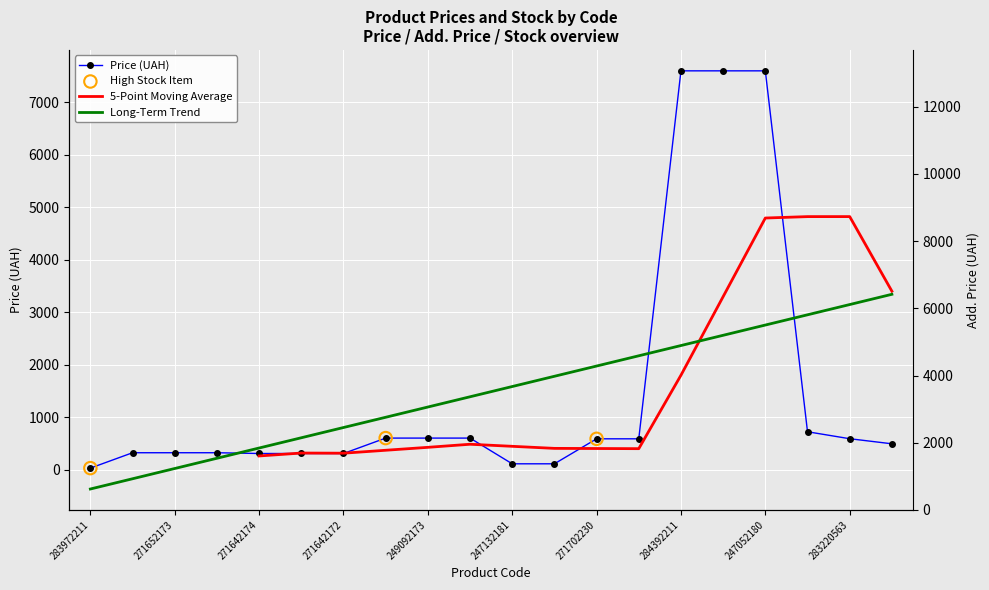

At how many categories does at least one series exceed 9643?

2